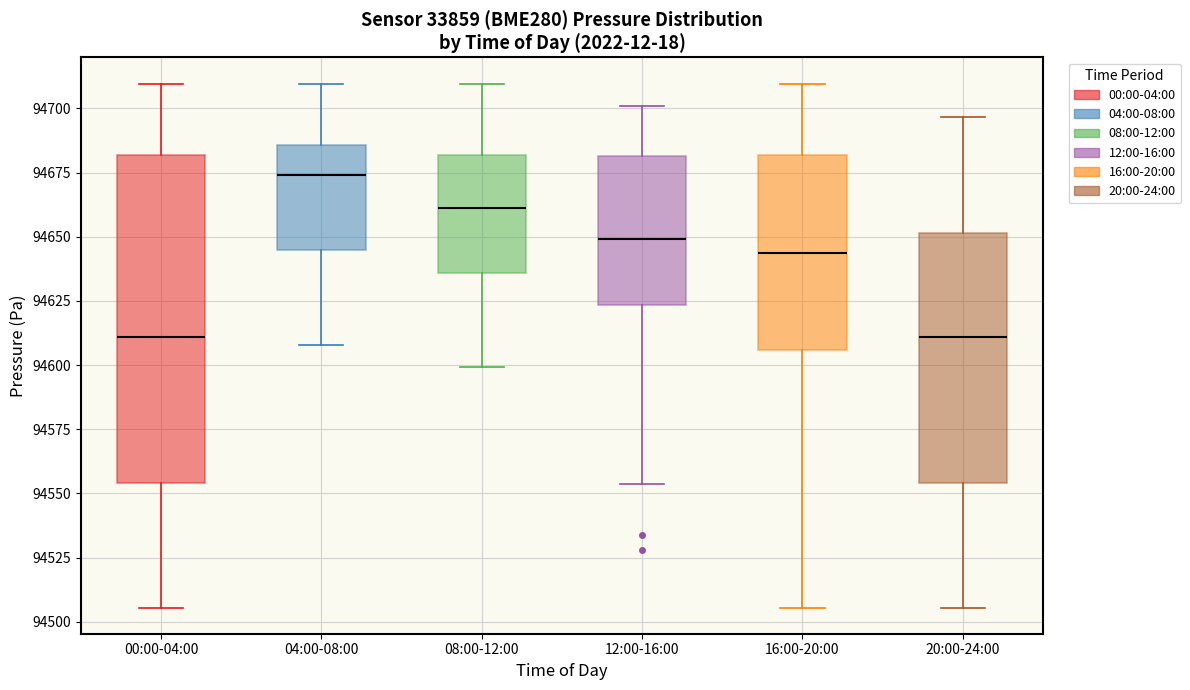

Reading left to right, read every box against the y-axis: the position of its median line, the range the box covers, and the ends of its whiskers. The values are not printed on the chart, so give them approximately, as read against the axis.

00:00-04:00: median 94610, box 94555 to 94680, whiskers 94505 to 94710
04:00-08:00: median 94675, box 94645 to 94685, whiskers 94610 to 94710
08:00-12:00: median 94660, box 94635 to 94680, whiskers 94600 to 94710
12:00-16:00: median 94650, box 94625 to 94680, whiskers 94555 to 94700
16:00-20:00: median 94645, box 94605 to 94680, whiskers 94505 to 94710
20:00-24:00: median 94610, box 94555 to 94650, whiskers 94505 to 94695